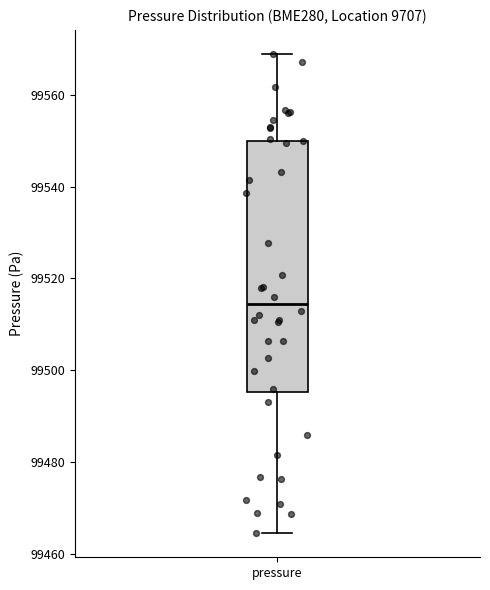

Transcribe this box plot: give where the median line is, the range the box spans, and where the two whiskers end, as read against the y-axis. The values are not printed on the chart, so give them approximately, as read against the axis.

median 99514, box 99496 to 99550, whiskers 99464 to 99568